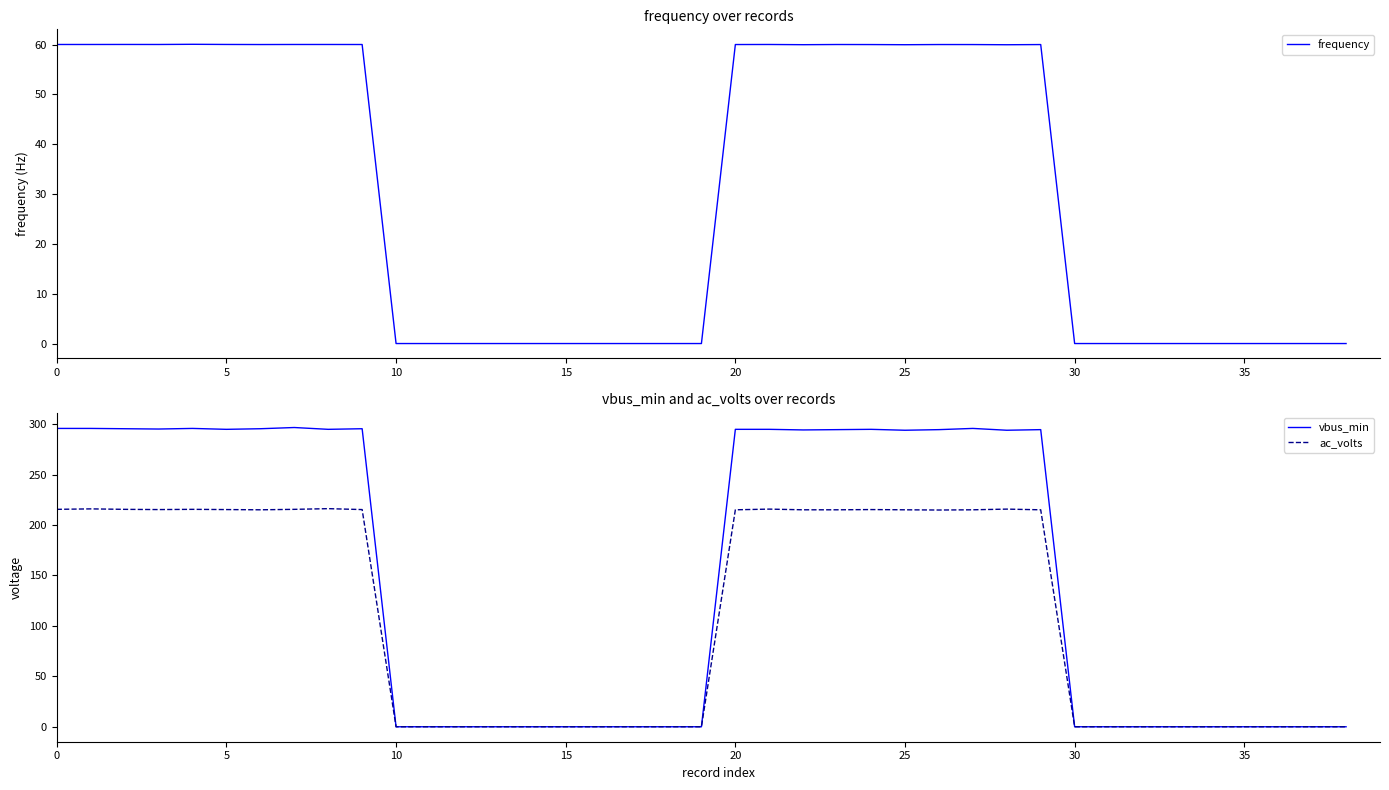

What is the value of the vbus_min point at the 24th from the left?

294.6